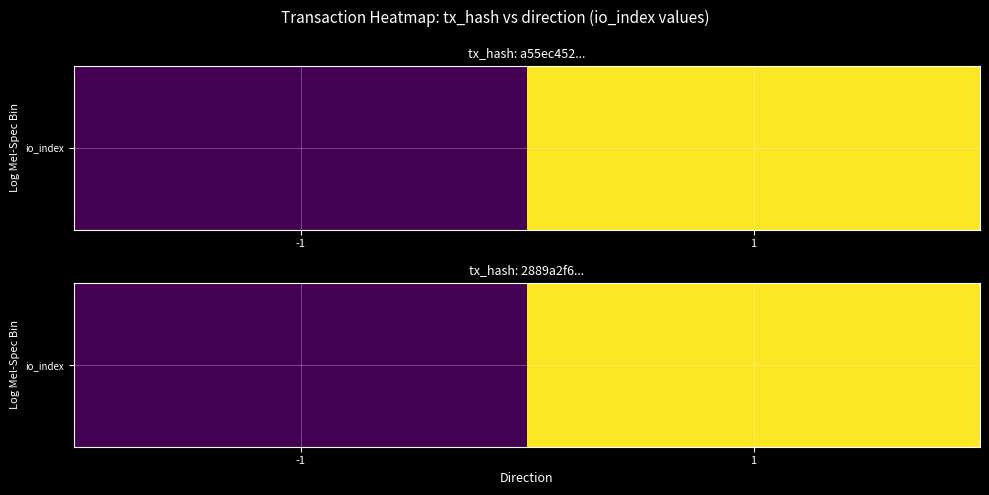

Reading left to right, what are all the values shown in this chart?

-1=1	1=3